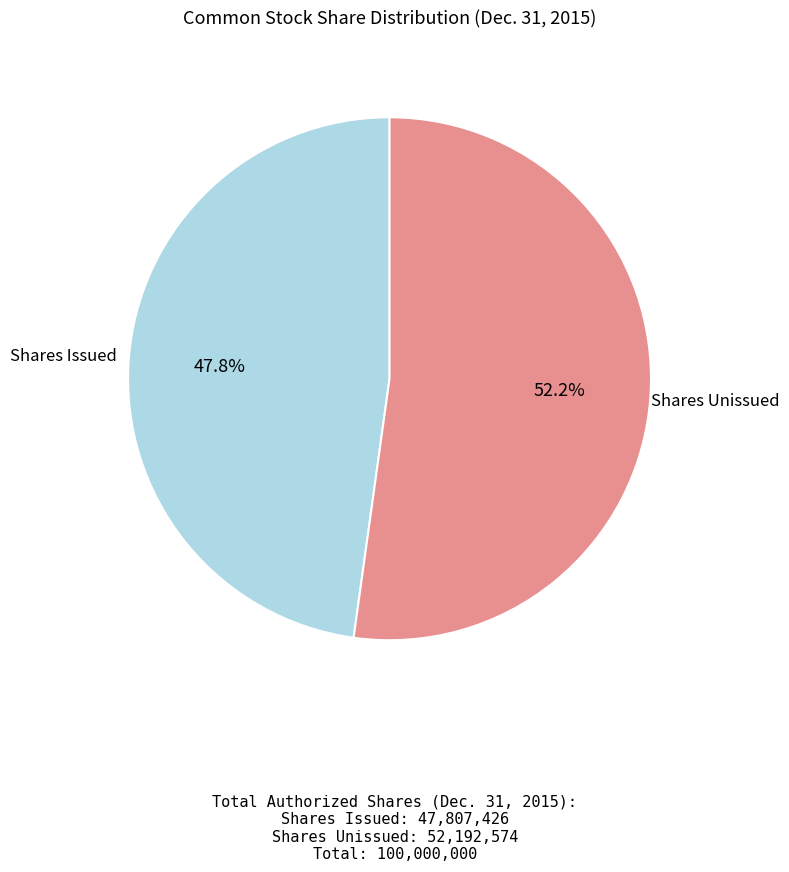

How many segments does this pie chart have?

2